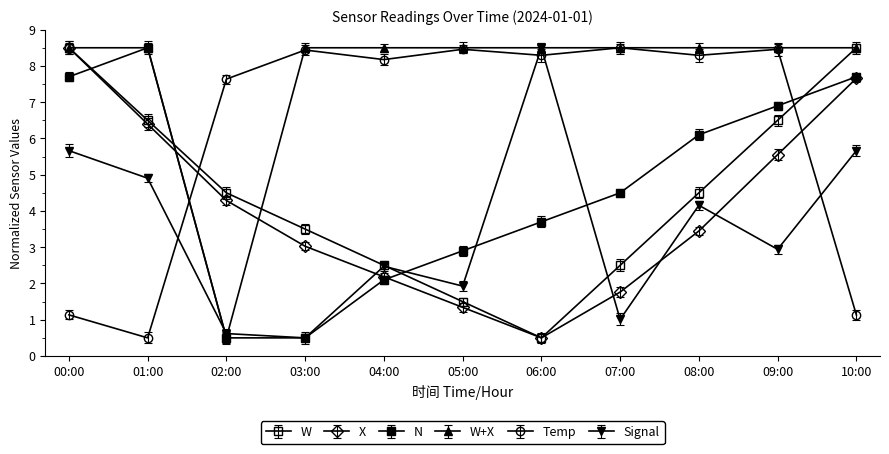

How many lines are shown in the chart?

6